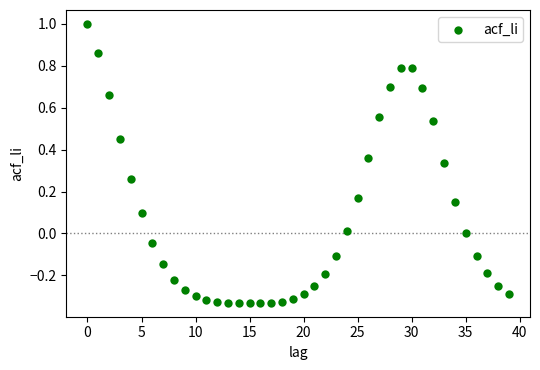

What is the range of Y values (max minus min)?

1.3